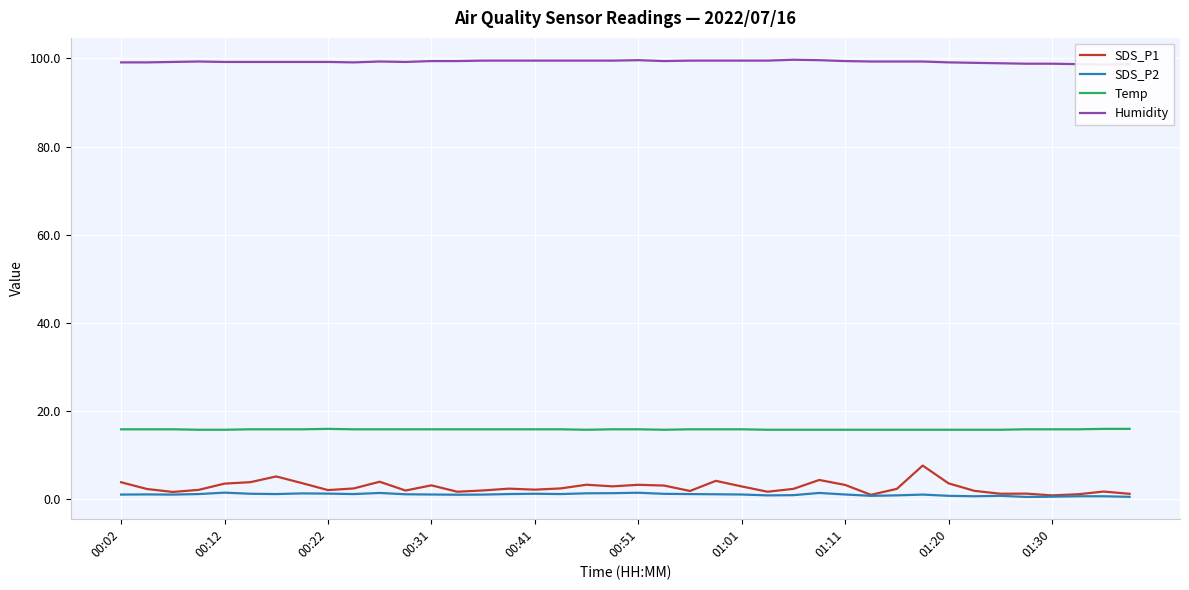

Reading left to right, what are all the values shown in this chart?

SDS_P1: 3.8	2.2	1.6	2.0	3.5	3.8	5.1	3.6	2.0	2.4	3.9	1.9	3.1	1.6	1.9	2.3	2.1	2.4	3.2	2.9	3.2	3.0	1.8	4.1	2.8	1.6	2.3	4.3	3.2	0.9	2.3	7.6	3.5	1.8	1.2	1.2	0.8	1.1	1.7	1.1
SDS_P2: 1.0	1.0	1.0	1.1	1.4	1.2	1.1	1.2	1.2	1.1	1.4	1.1	1.0	0.9	1.0	1.1	1.2	1.1	1.3	1.3	1.4	1.1	1.1	1.1	1.0	0.8	0.8	1.4	1.0	0.7	0.8	1.0	0.7	0.6	0.7	0.5	0.5	0.6	0.6	0.5
Temp: 15.8	15.8	15.8	15.7	15.7	15.8	15.8	15.8	15.9	15.8	15.8	15.8	15.8	15.8	15.8	15.8	15.8	15.8	15.7	15.8	15.8	15.7	15.8	15.8	15.8	15.7	15.7	15.7	15.7	15.7	15.7	15.7	15.7	15.7	15.7	15.8	15.8	15.8	15.9	15.9
Humidity: 99.1	99.1	99.2	99.3	99.2	99.2	99.2	99.2	99.2	99.1	99.3	99.2	99.4	99.4	99.5	99.5	99.5	99.5	99.5	99.5	99.6	99.4	99.5	99.5	99.5	99.5	99.7	99.6	99.4	99.3	99.3	99.3	99.1	99.0	98.9	98.8	98.8	98.7	98.6	98.7